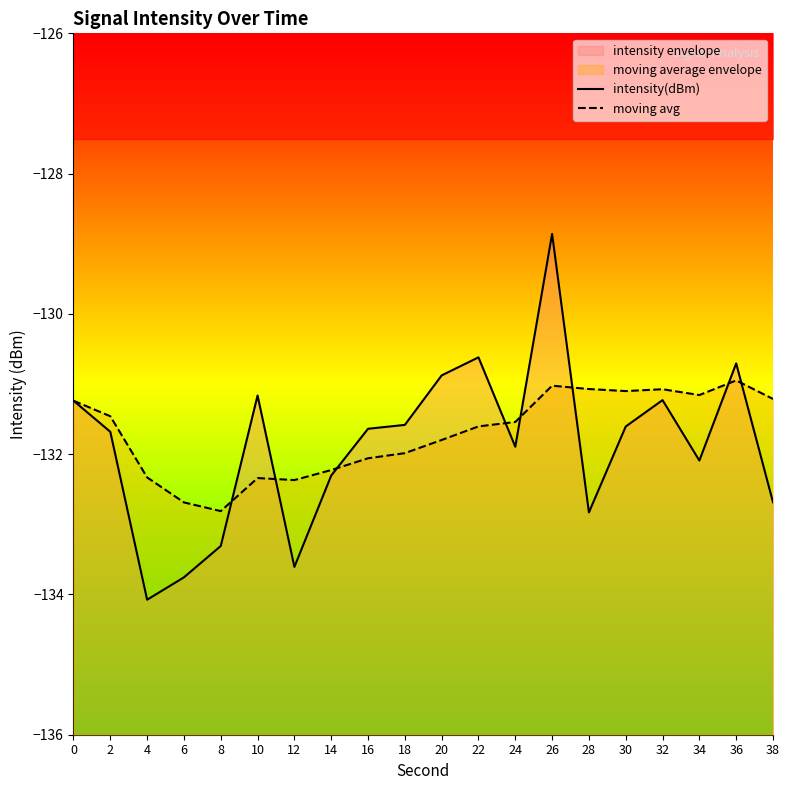

Is it true that moving avg equals -132.0 at 18?

True